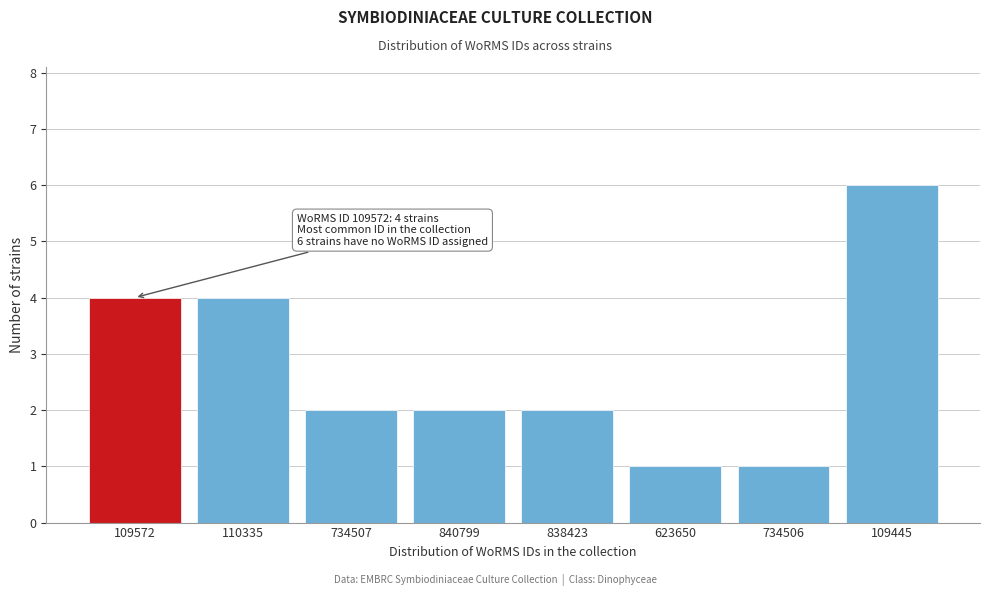

Reading right to left, extract all data points from this chart.

109445=6	734506=1	623650=1	838423=2	840799=2	734507=2	110335=4	109572=4